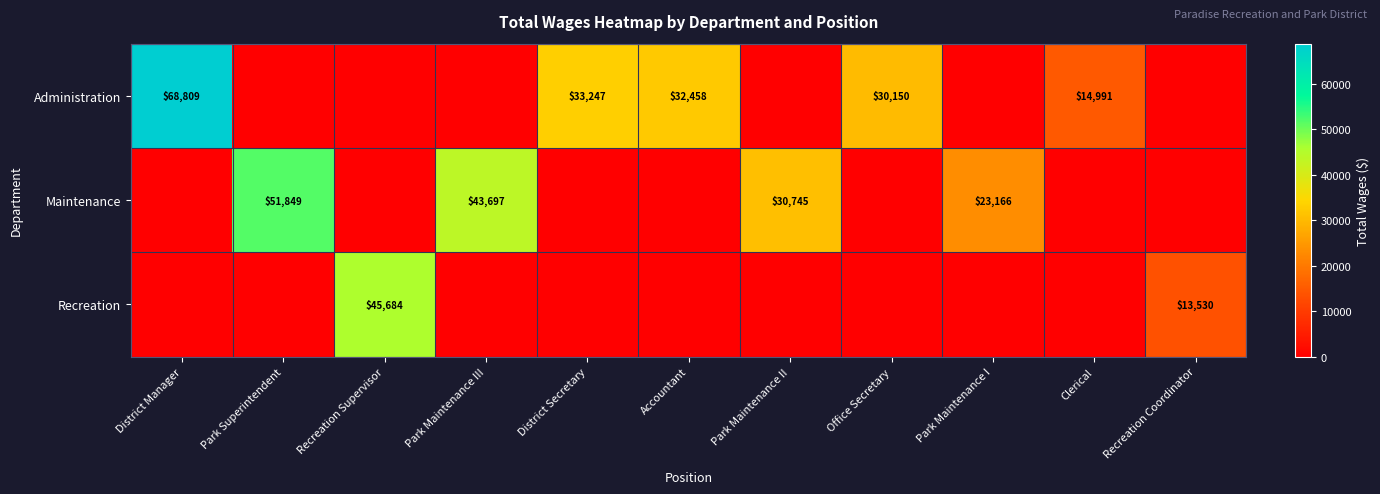

Is it true that Administration equals 114435 at District Manager?

False